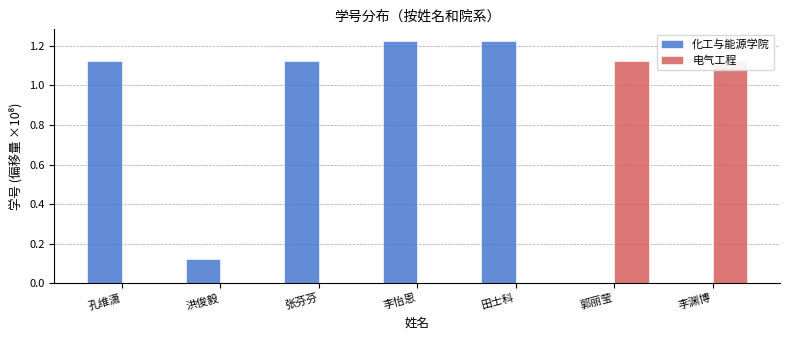

How many groups of bars are there?

7